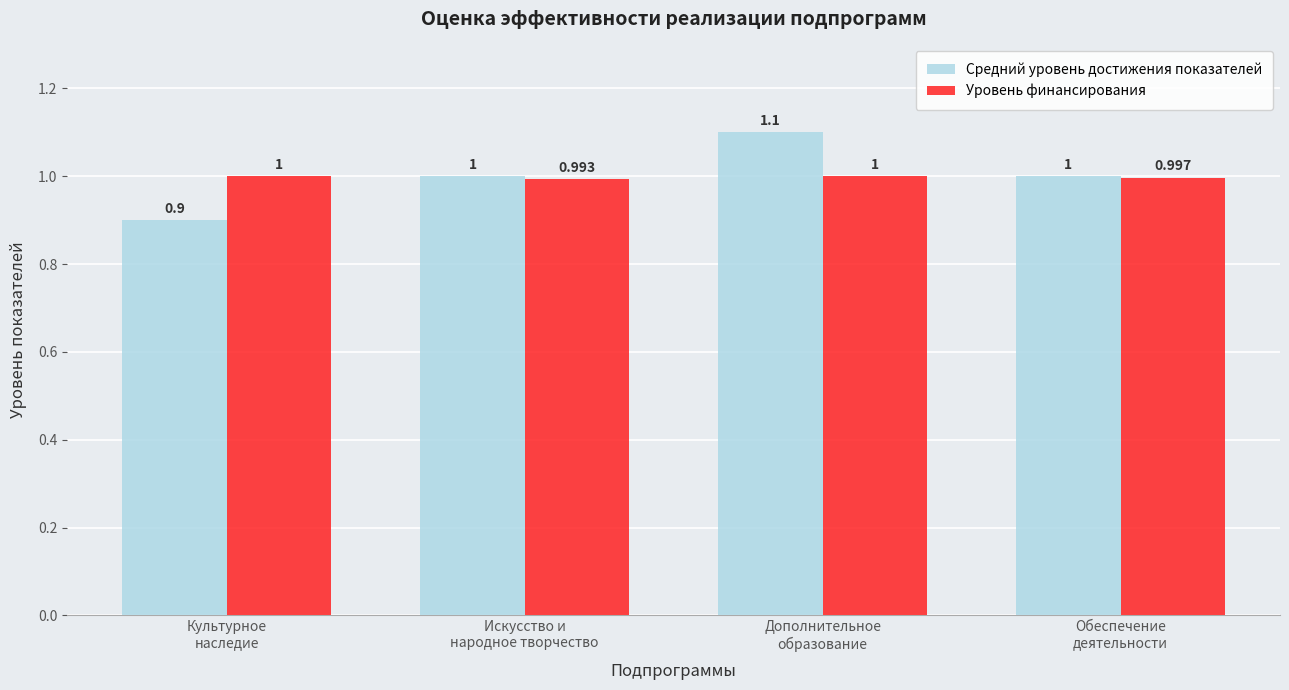

What is the total value across all series at Культурное
наследие?

1.9